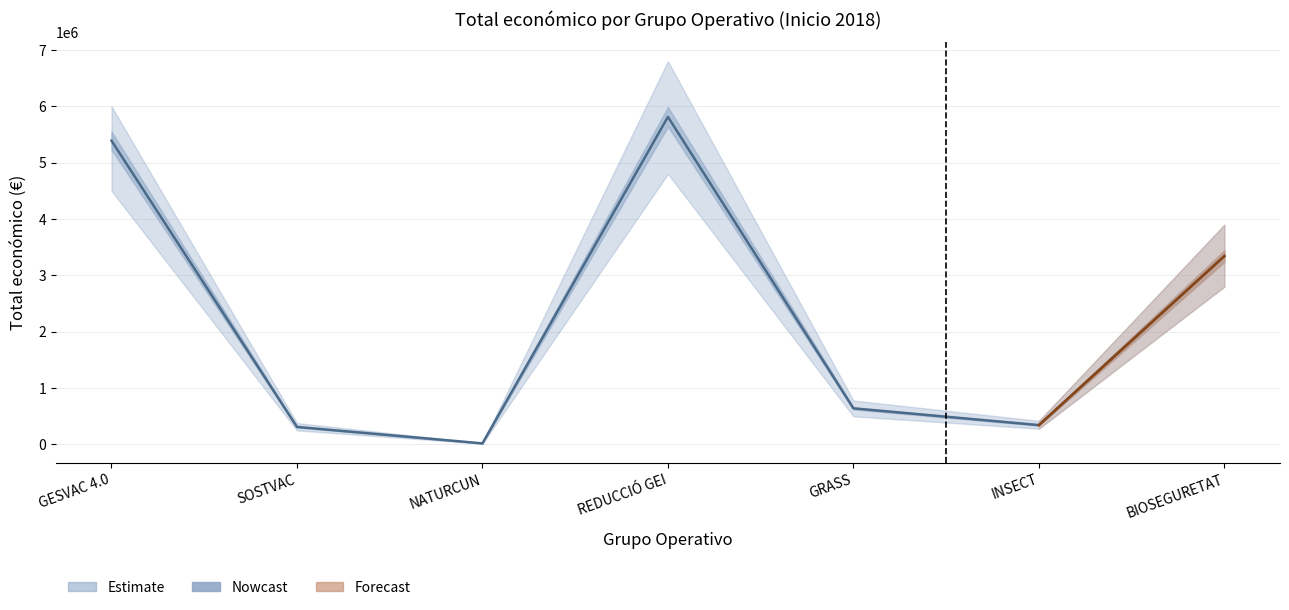

At which label does the data first exceed 641336?

GESVAC 4.0